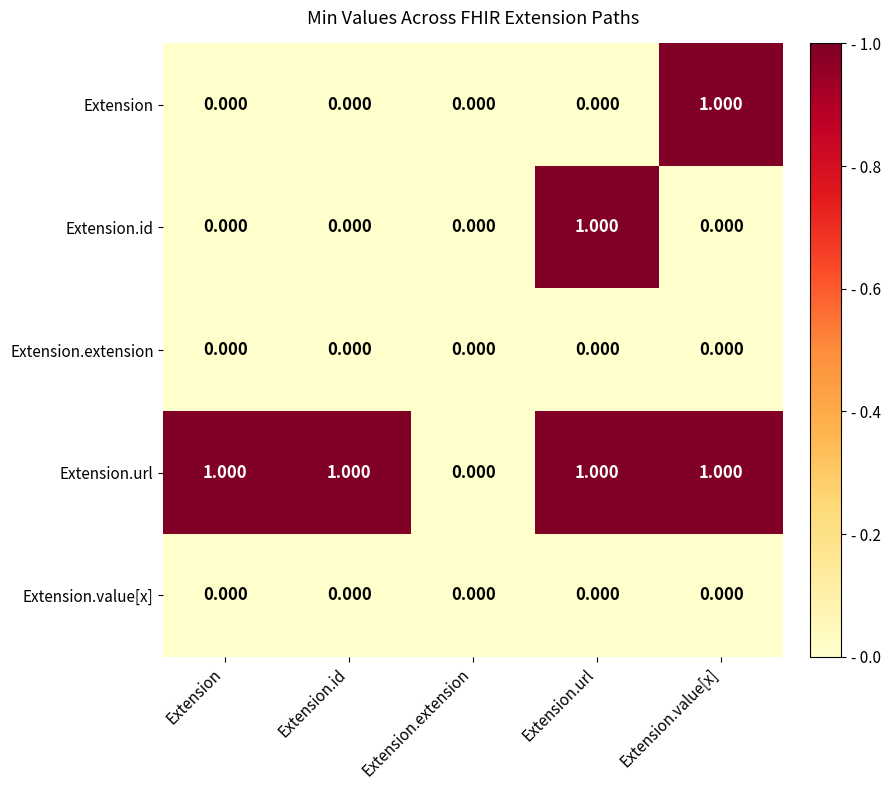

Which series has the largest total across all categories?

Extension.url